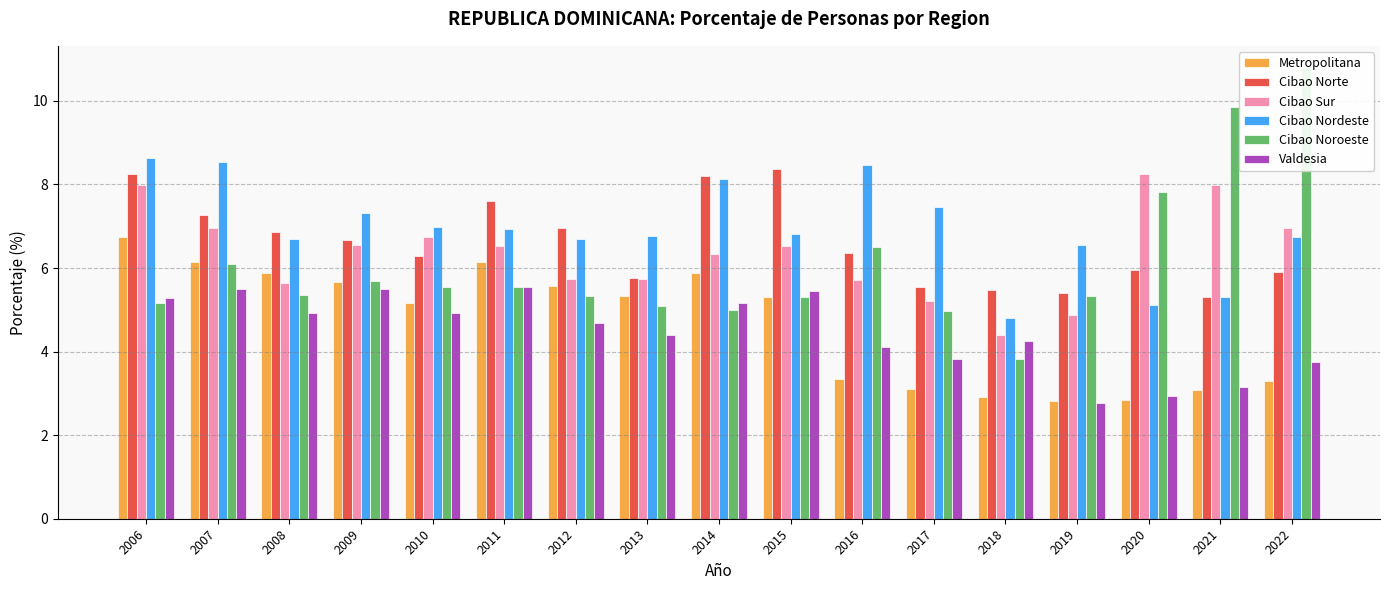

The Valdesia series shows 2.8 at 2019. True or false?

True